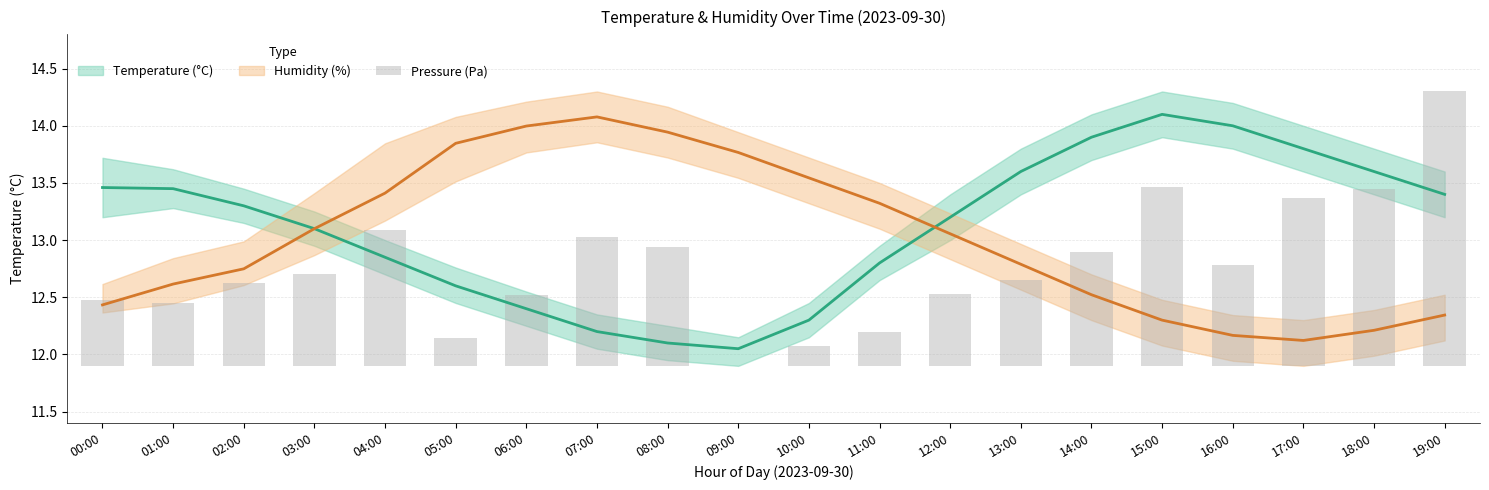

True or false: the data shows 0.9 at 16:00.

True